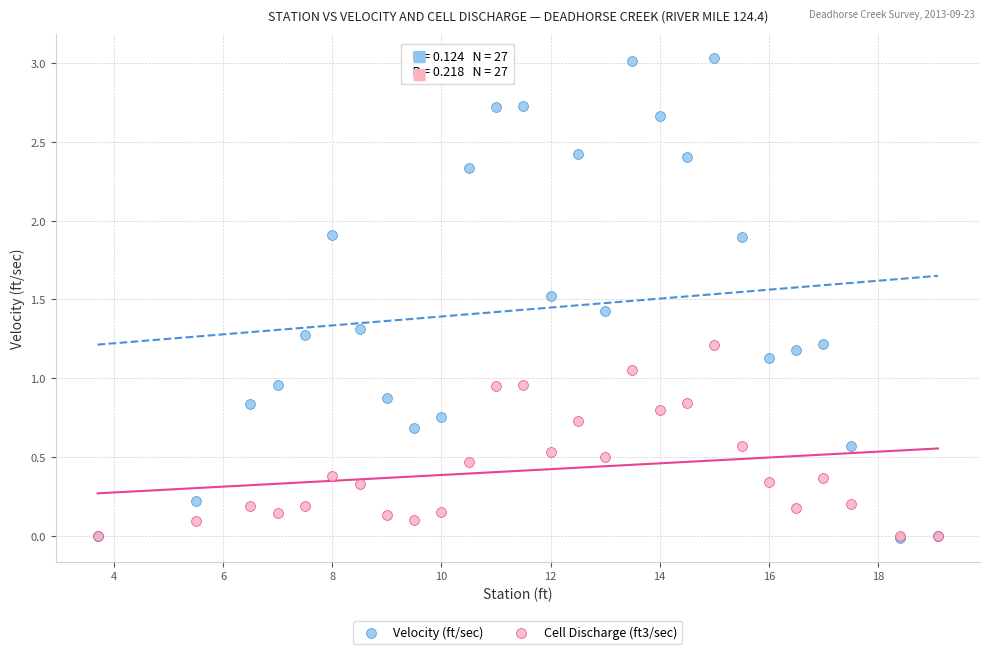

Which series contains the highest Y value?

Velocity (ft/sec)